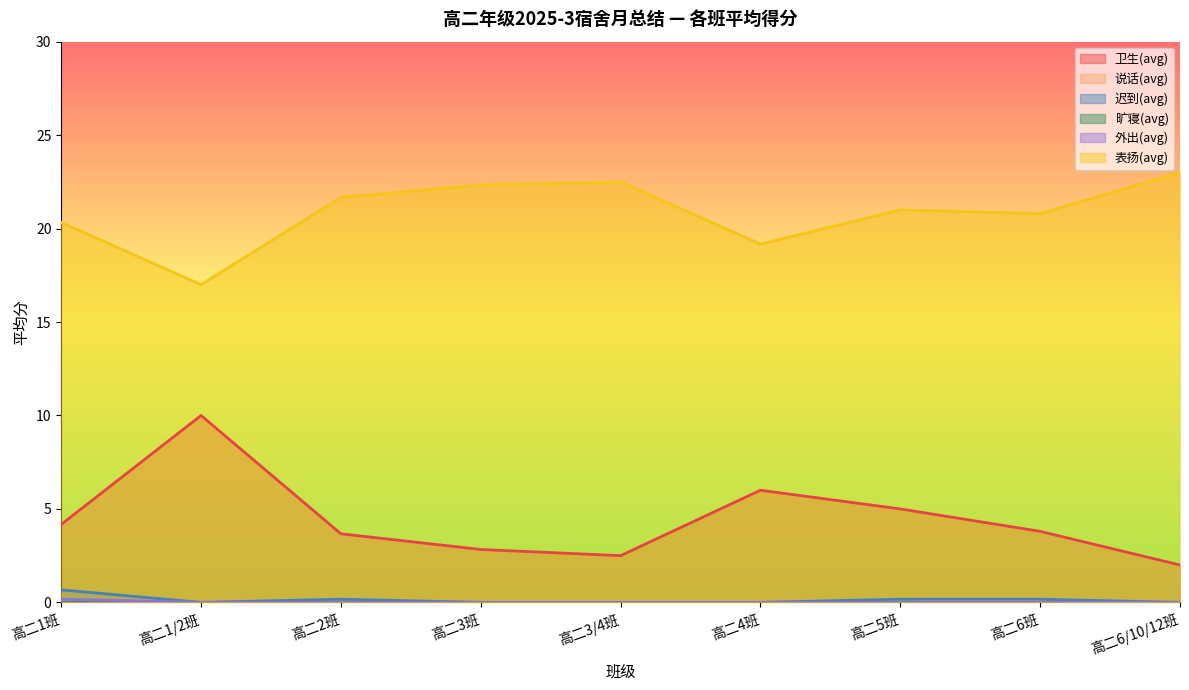

Reading left to right, extract all data points from this chart.

卫生(avg): 4.2	10.0	3.7	2.8	2.5	6.0	5.0	3.8	2.0
说话(avg): 0.0	0.0	0.0	0.0	0.0	0.0	0.0	0.2	0.0
迟到(avg): 0.7	0.0	0.2	0.0	0.0	0.0	0.2	0.2	0.0
外出(avg): 0.2	0.0	0.0	0.0	0.0	0.0	0.0	0.0	0.0
表扬(avg): 20.3	17.0	21.7	22.3	22.5	19.2	21.0	20.8	23.0